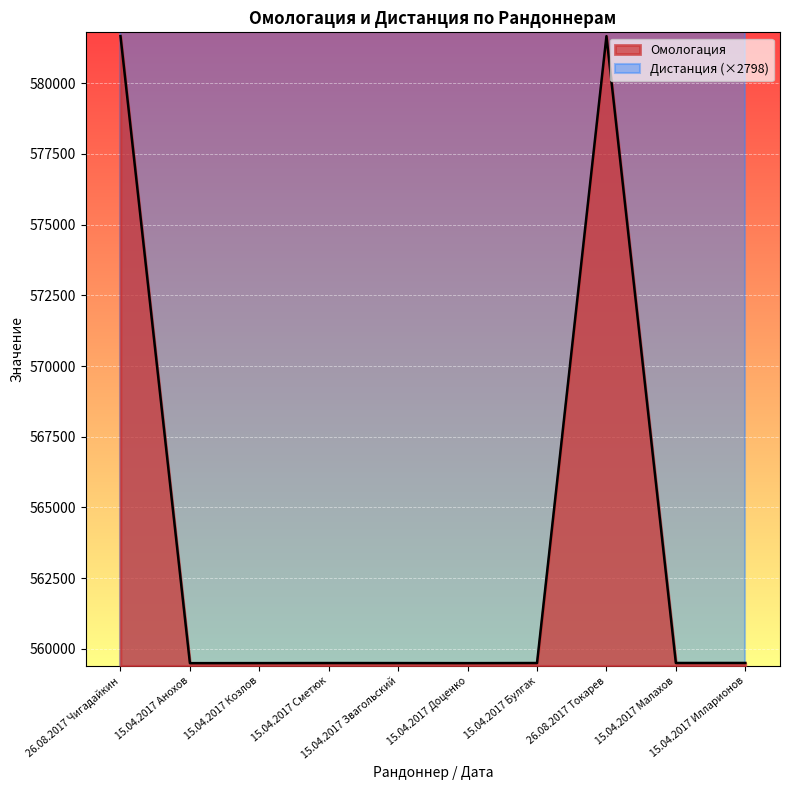

The chart shows a value of 559498 at 15.04.2017 Звагольский. True or false?

True